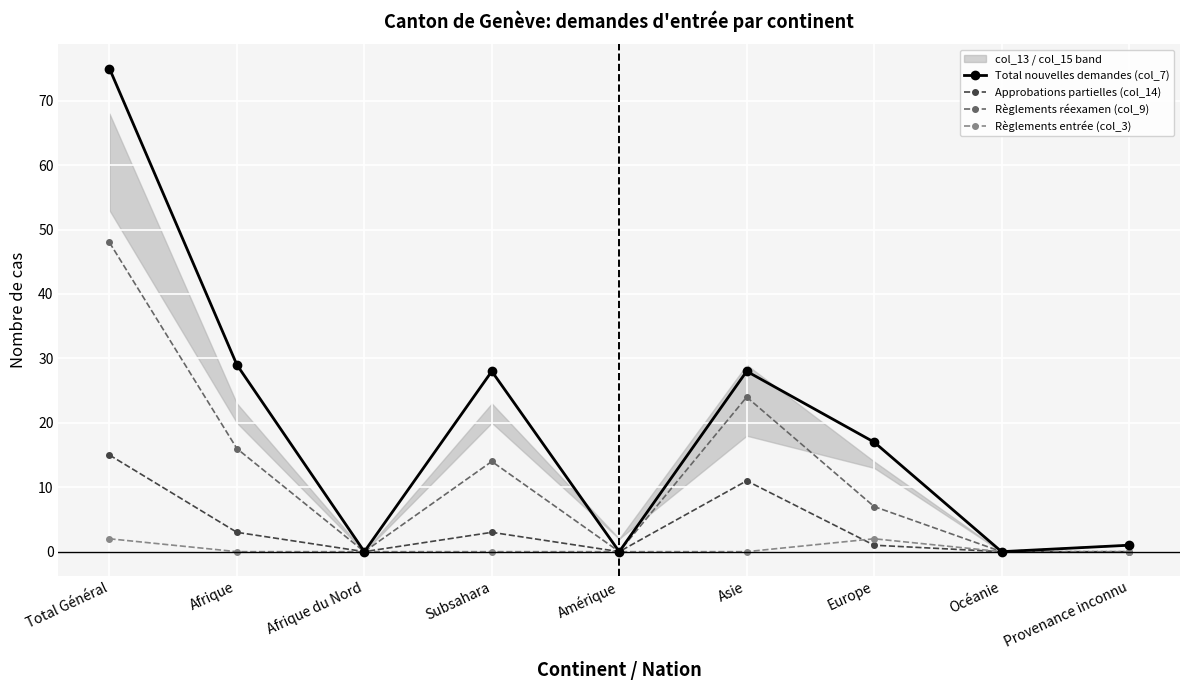

List the series in order of their overall mean, highest first.

Total nouvelles demandes (col_7), Règlements réexamen (col_9), Approbations partielles (col_14), Règlements entrée (col_3)